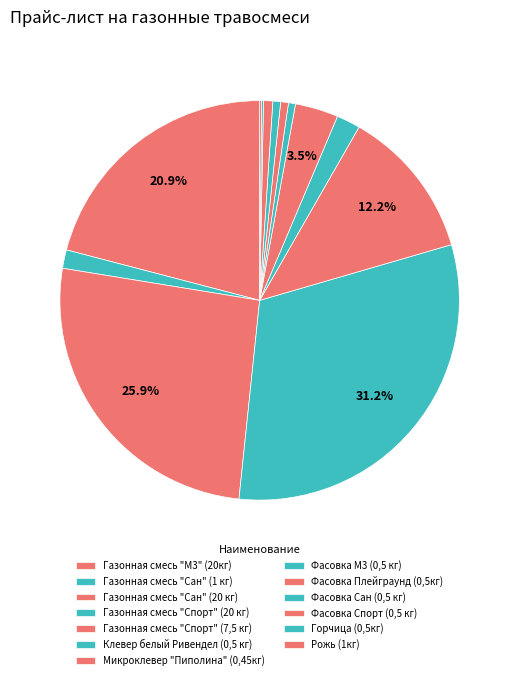

Count the number of slices in the pie.

13